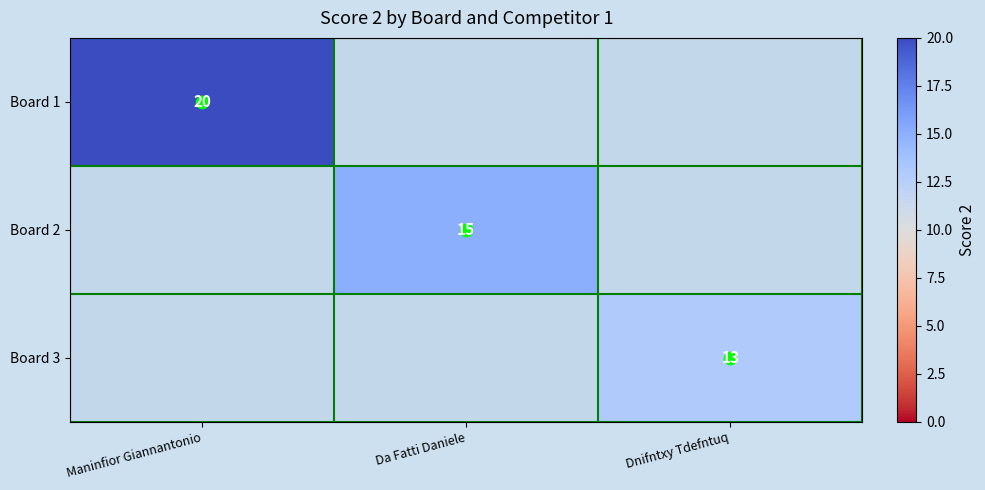

How many values in the Board 3 series exceed 0?

1